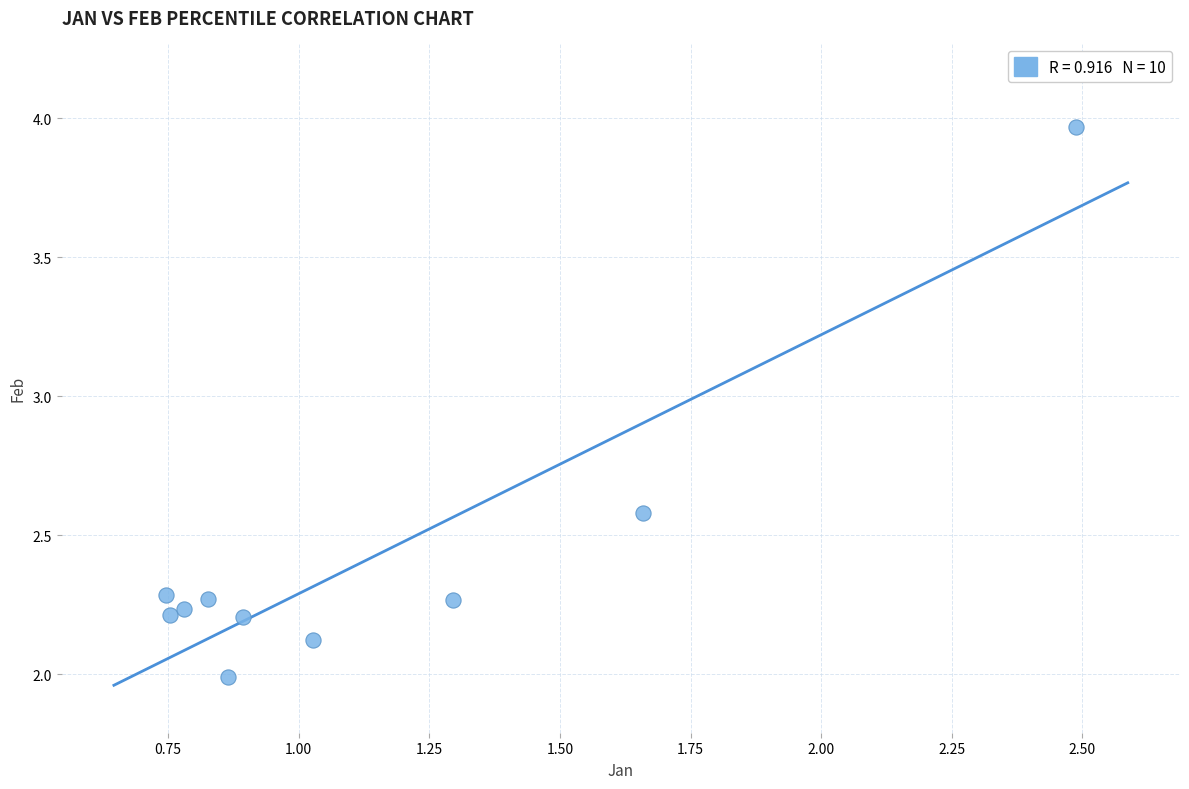

What is the average X value?

1.1